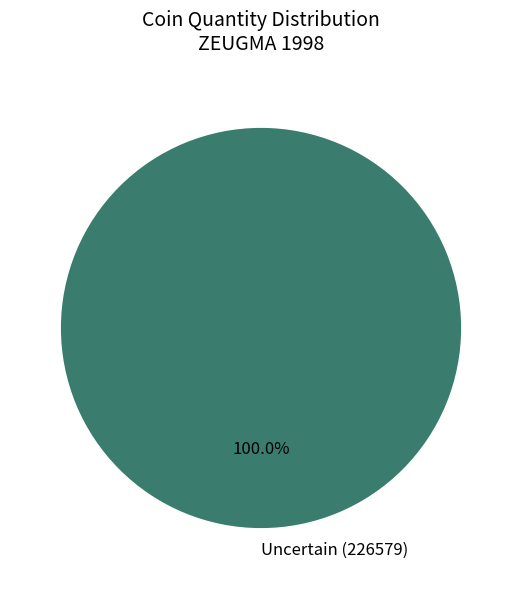

Does Uncertain (226579) represent more than half of the total?

Yes